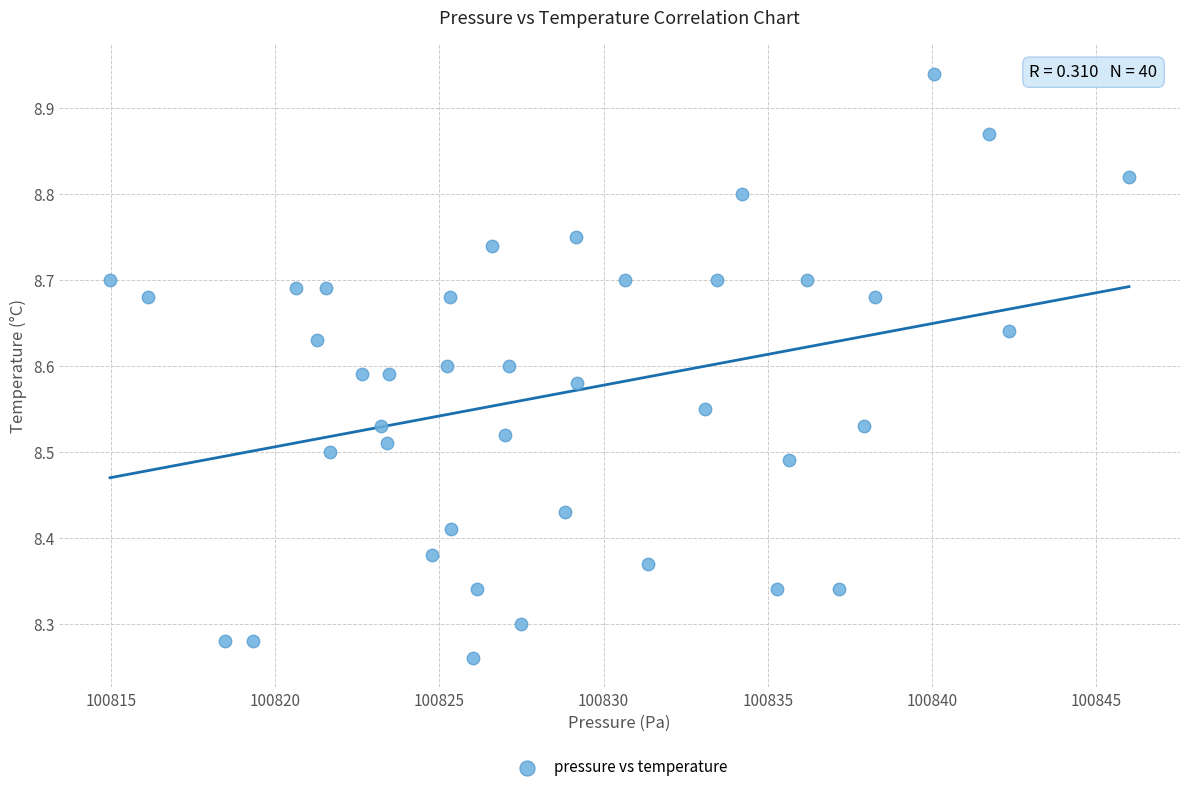

What is the range of X values (max minus min)?

31.0